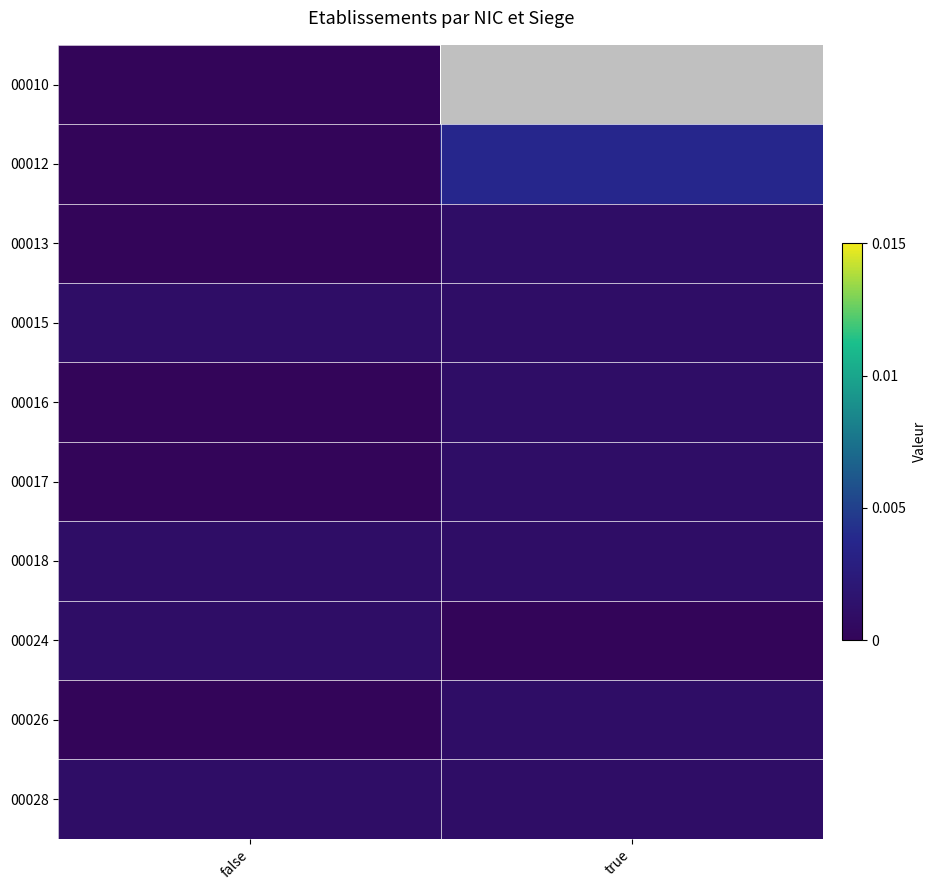

At how many categories does at least one series exceed 0?

2